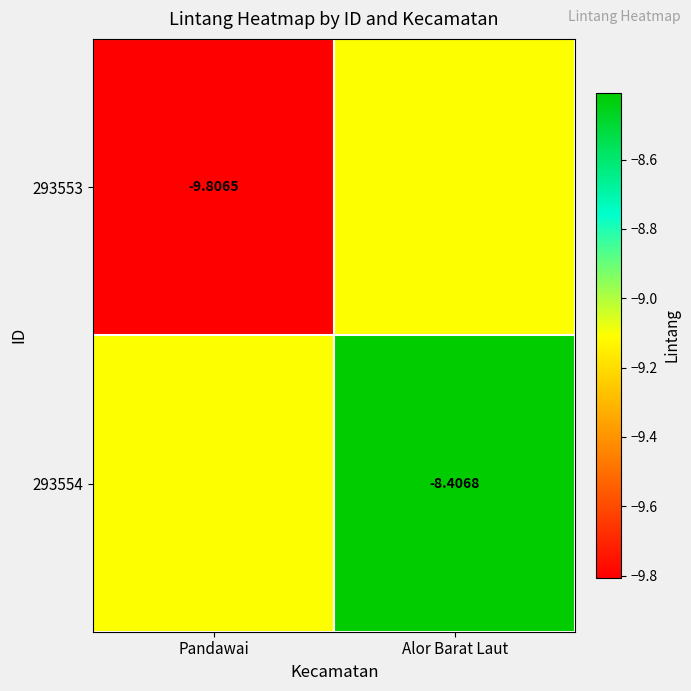

What is the smallest value displayed?

-9.8